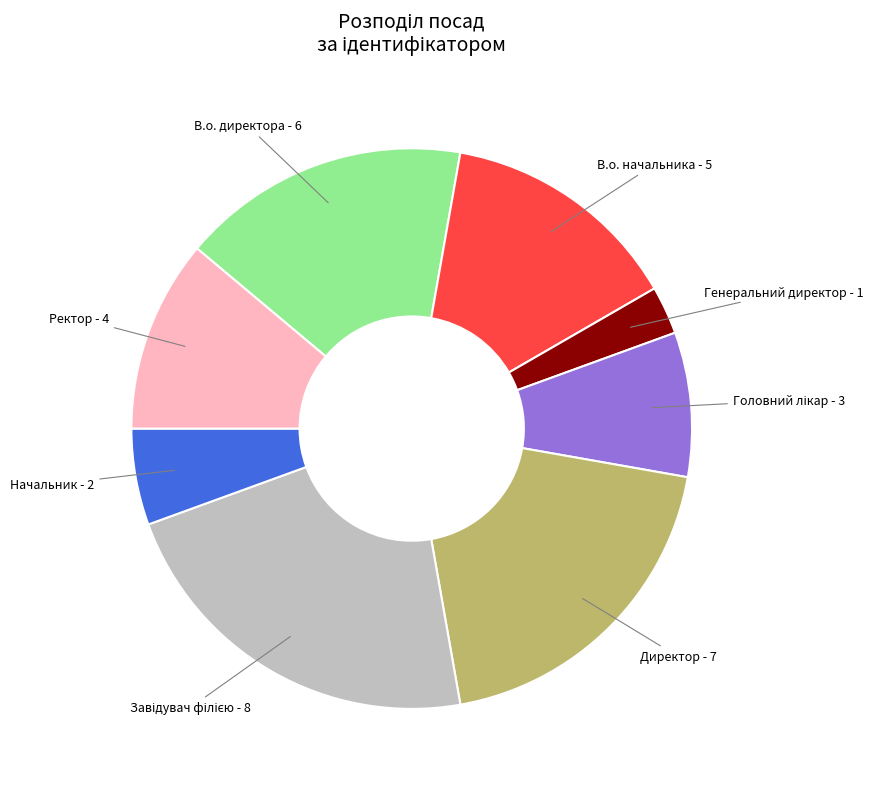

Does any single category account for the majority?

No